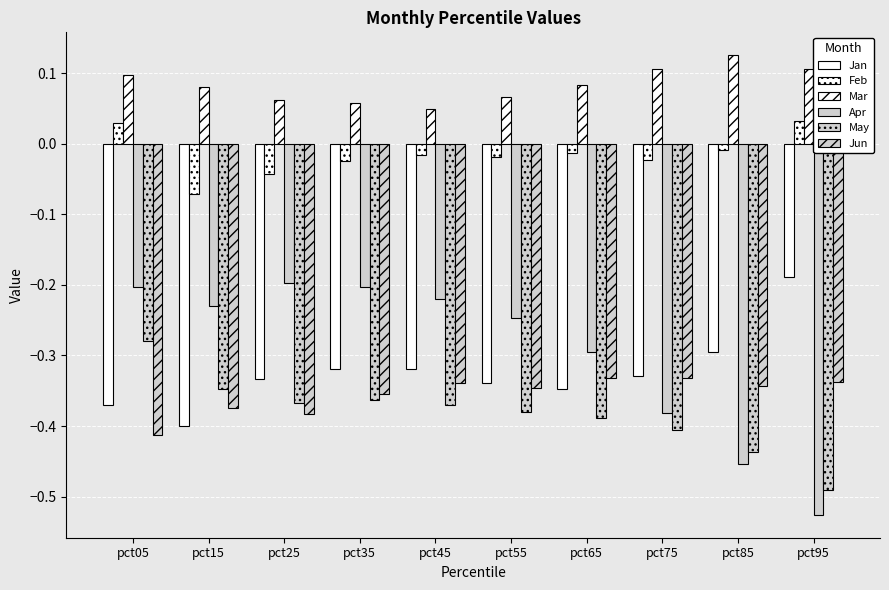

How many groups of bars are there?

10